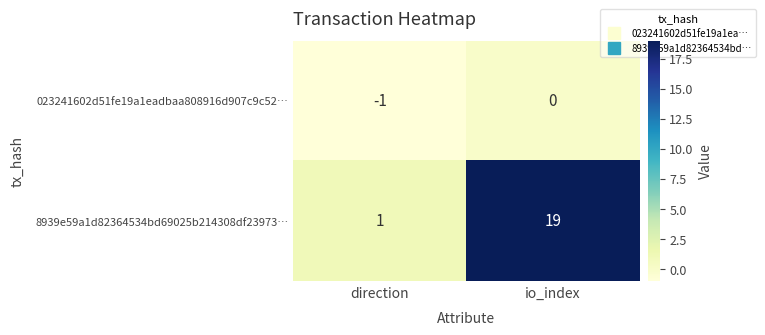

Where is 8939e59a1d82364534bd69025b214308df23973… nearest to the value 10?

direction